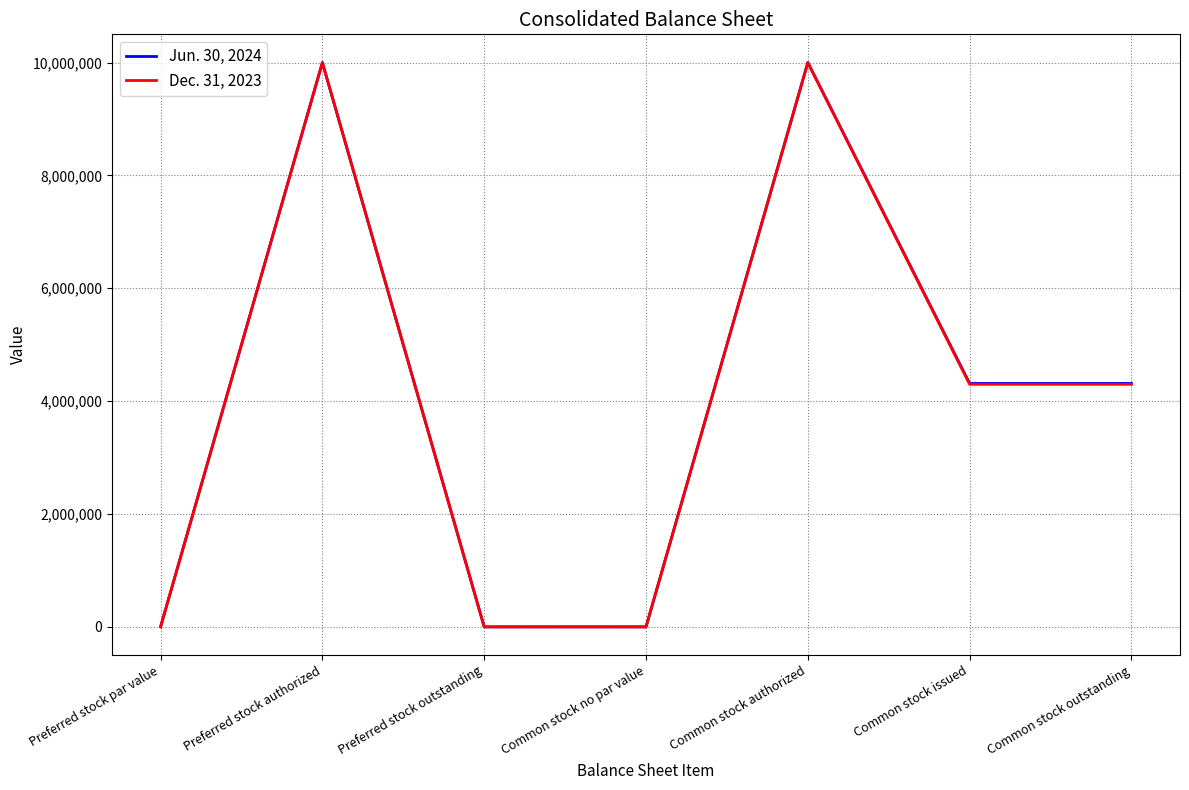

In Jun. 30, 2024, how many points are higher than both neighbors (excluding endpoints)?

2